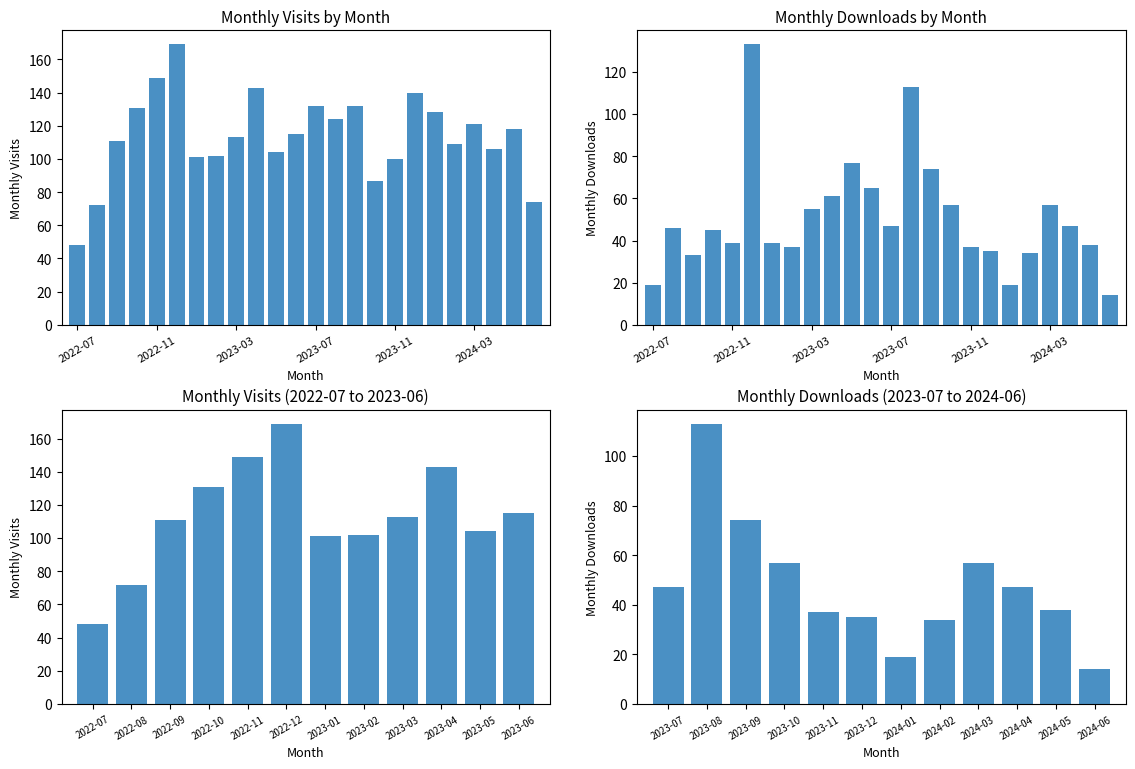

Reading left to right, what are all the values shown in this chart?

monthly_visit: 2022-07=48	2022-08=72	2022-09=111	2022-10=131	2022-11=149	2022-12=169	2023-01=101	2023-02=102	2023-03=113	2023-04=143	2023-05=104	2023-06=115	2023-07=132	2023-08=124	2023-09=132	2023-10=87	2023-11=100	2023-12=140	2024-01=128	2024-02=109	2024-03=121	2024-04=106	2024-05=118	2024-06=74
monthly_download_resource: 2022-07=19	2022-08=46	2022-09=33	2022-10=45	2022-11=39	2022-12=133	2023-01=39	2023-02=37	2023-03=55	2023-04=61	2023-05=77	2023-06=65	2023-07=47	2023-08=113	2023-09=74	2023-10=57	2023-11=37	2023-12=35	2024-01=19	2024-02=34	2024-03=57	2024-04=47	2024-05=38	2024-06=14